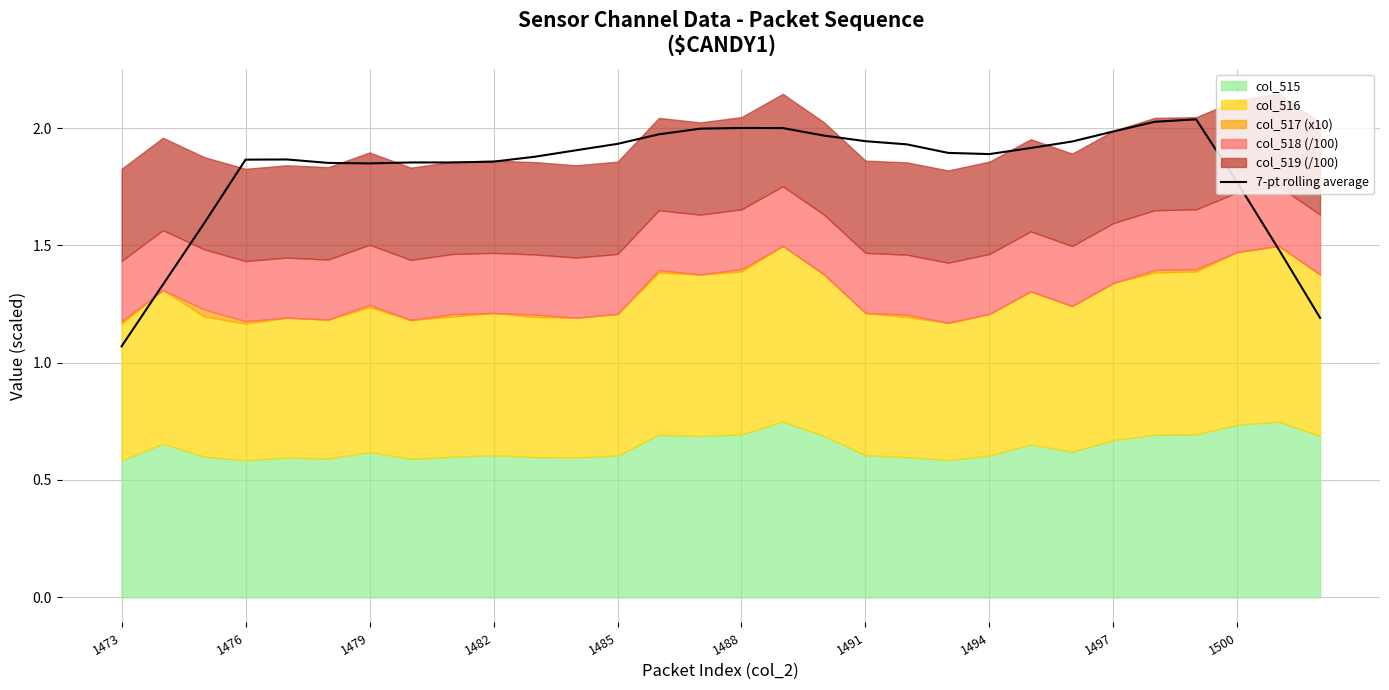

At which label does 7-pt rolling average reach its minimum?

1473